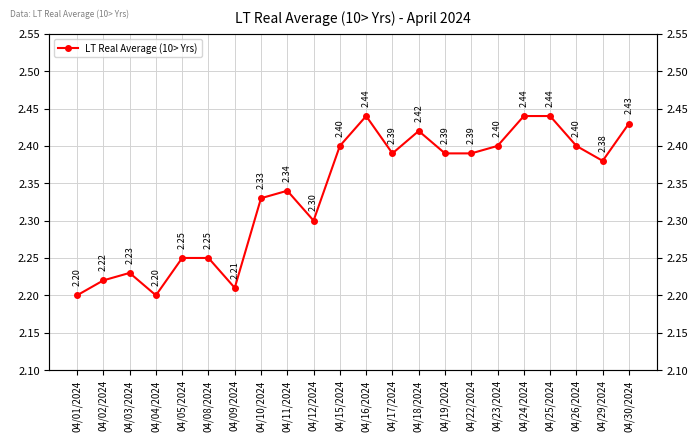

Reading left to right, list all the values displayed in this chart.

2.2	2.2	2.2	2.2	2.2	2.2	2.2	2.3	2.3	2.3	2.4	2.4	2.4	2.4	2.4	2.4	2.4	2.4	2.4	2.4	2.4	2.4